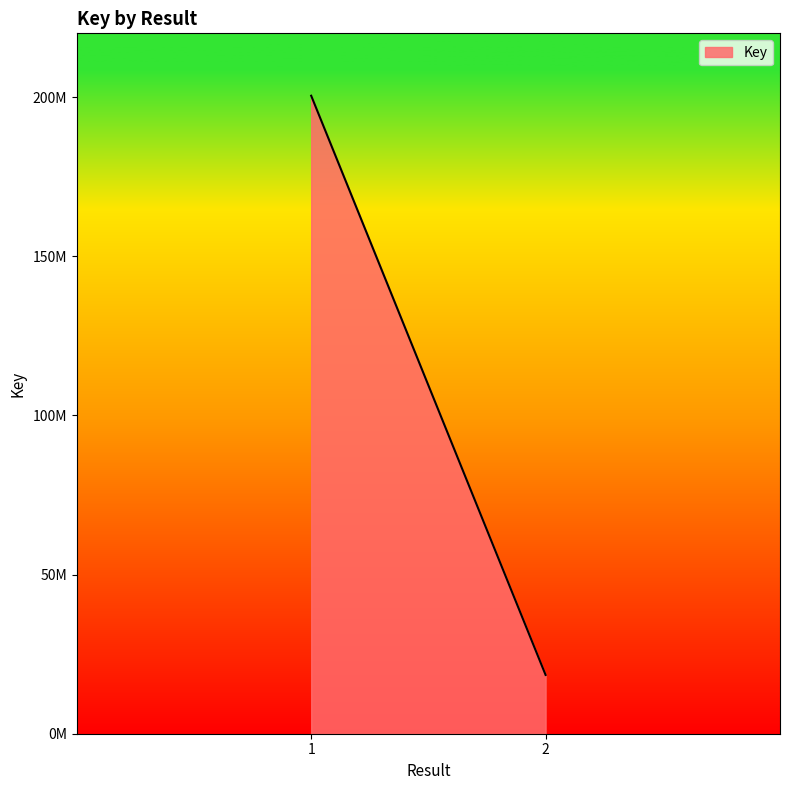

Approximately how many times larger is the value at 1 compared to 2?

10.9